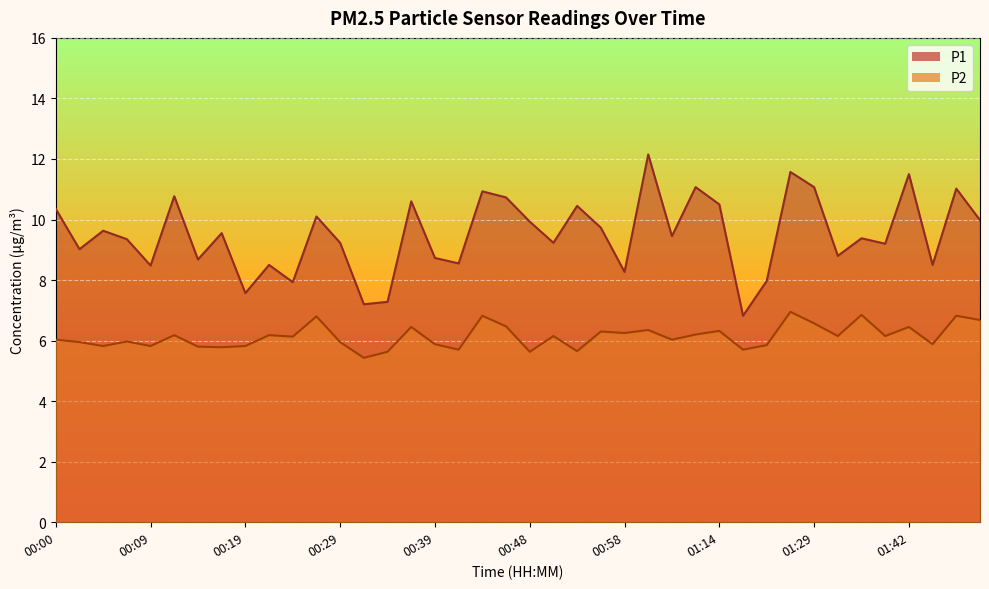

What is the maximum value shown in the chart?

12.2